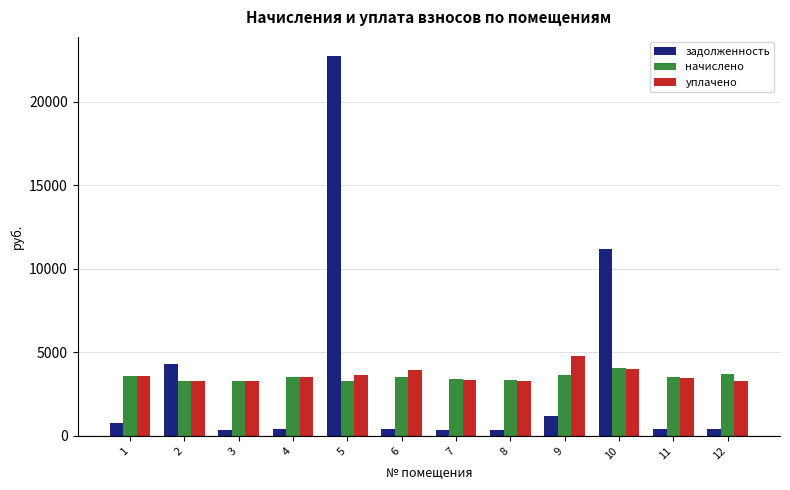

Where is задолженность nearest to the value 11562?

10